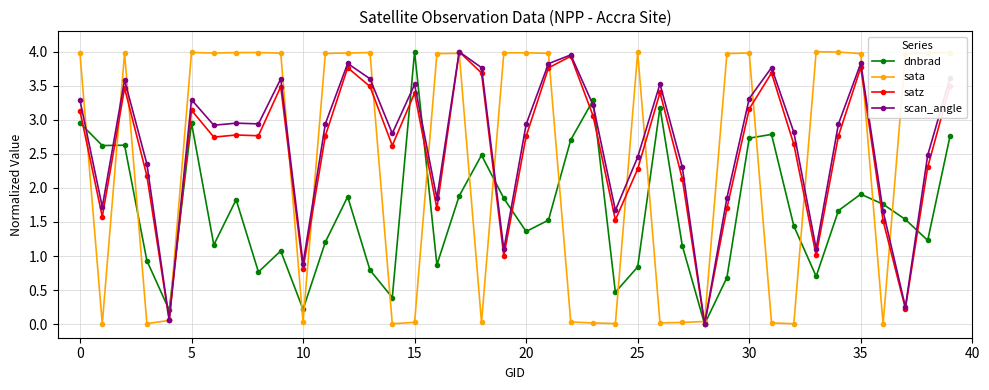

At how many categories does at least one series exceed 2?

35